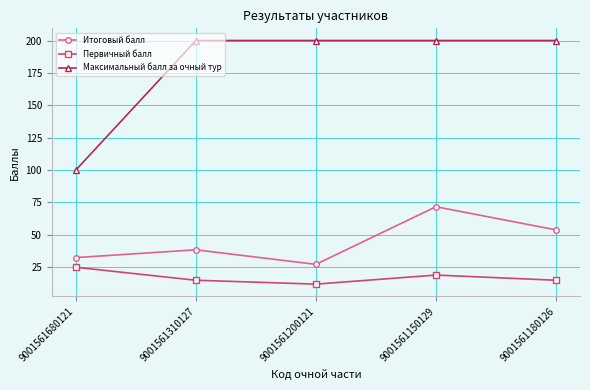

True or false: Итоговый балл has a value of 38.5 at 9001561310127.

True